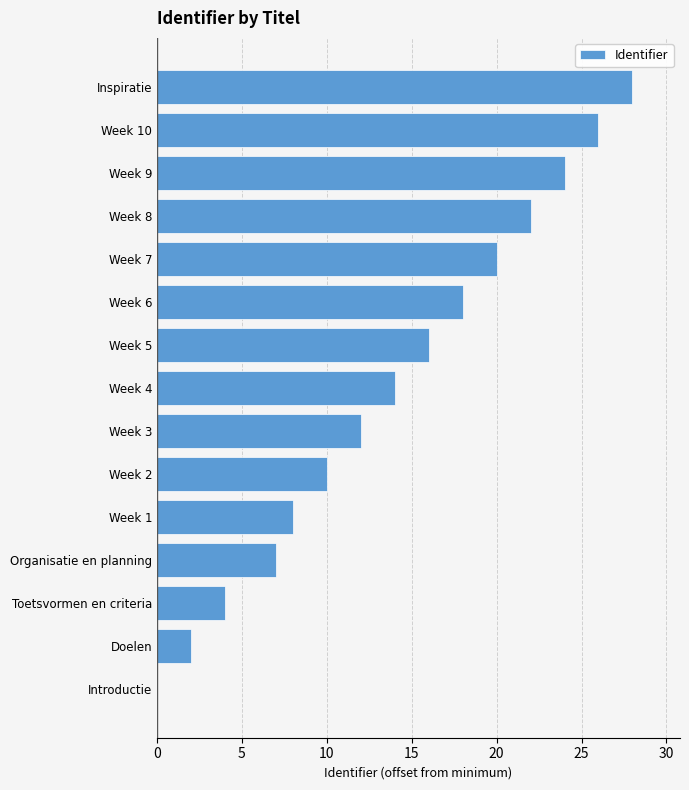

Reading bottom to top, extract all data points from this chart.

Introductie=0	Doelen=2	Toetsvormen en criteria=4	Organisatie en planning=7	Week 1=8	Week 2=10	Week 3=12	Week 4=14	Week 5=16	Week 6=18	Week 7=20	Week 8=22	Week 9=24	Week 10=26	Inspiratie=28